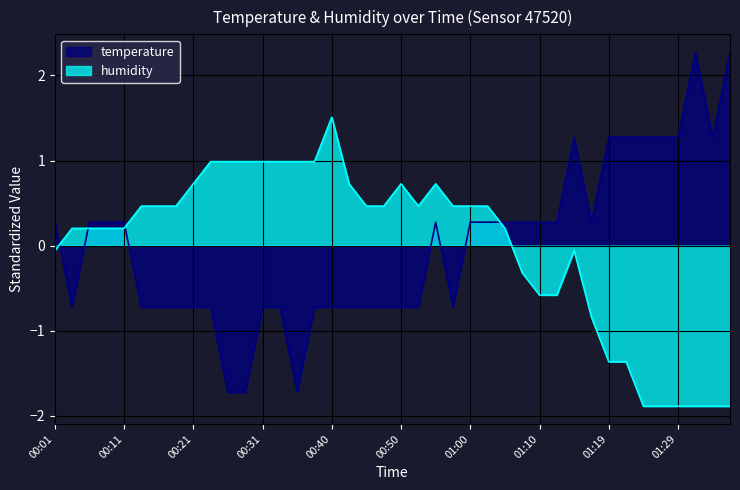

What is the greatest value displayed?

2.3